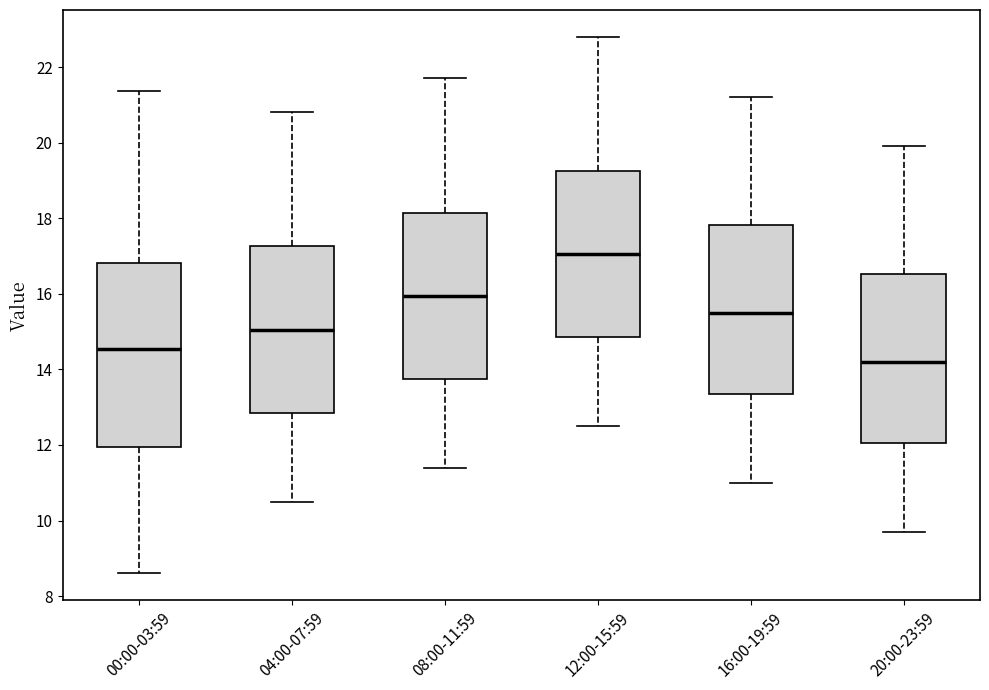

Which box's median line is the lowest?

20:00-23:59